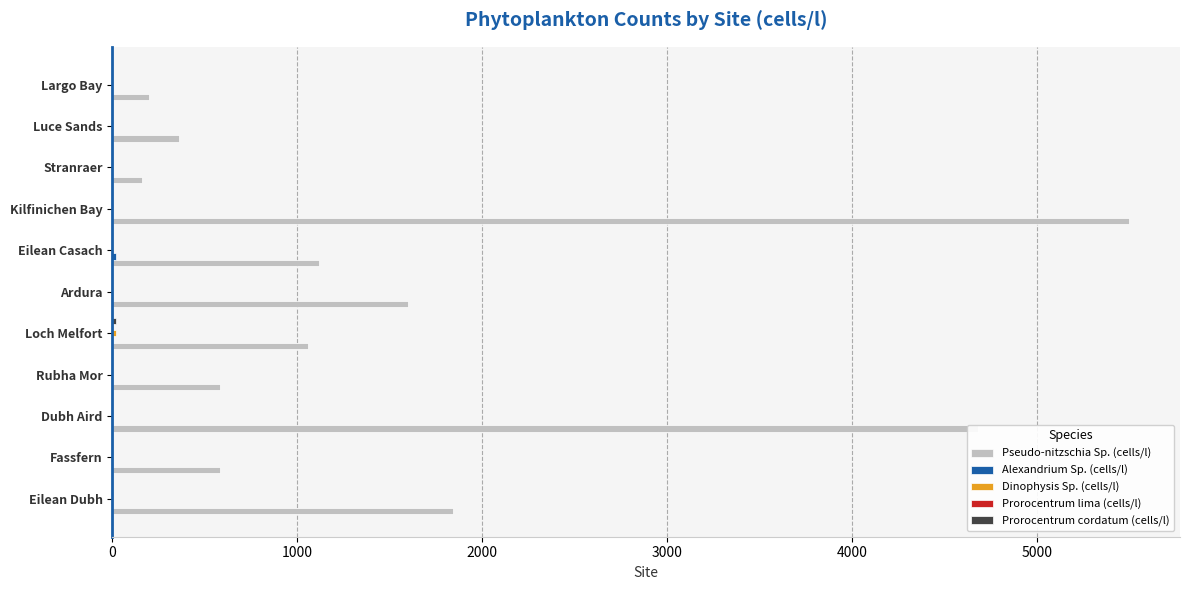

At which label is Pseudo-nitzschia Sp. (cells/l) closest to 2830?

Eilean Dubh